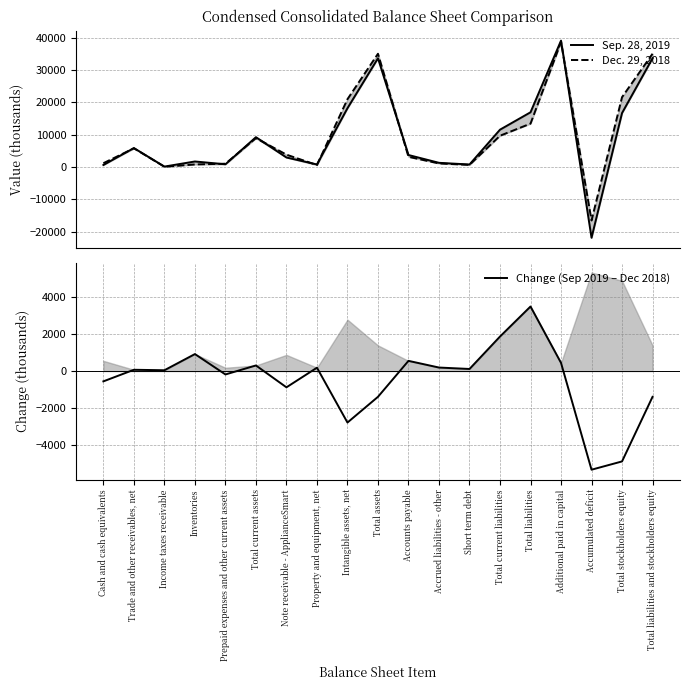

Between which two adjacent categories do Sep. 28, 2019 and Change (Sep 2019 – Dec 2018) first intersect?

Additional paid in capital and Accumulated deficit